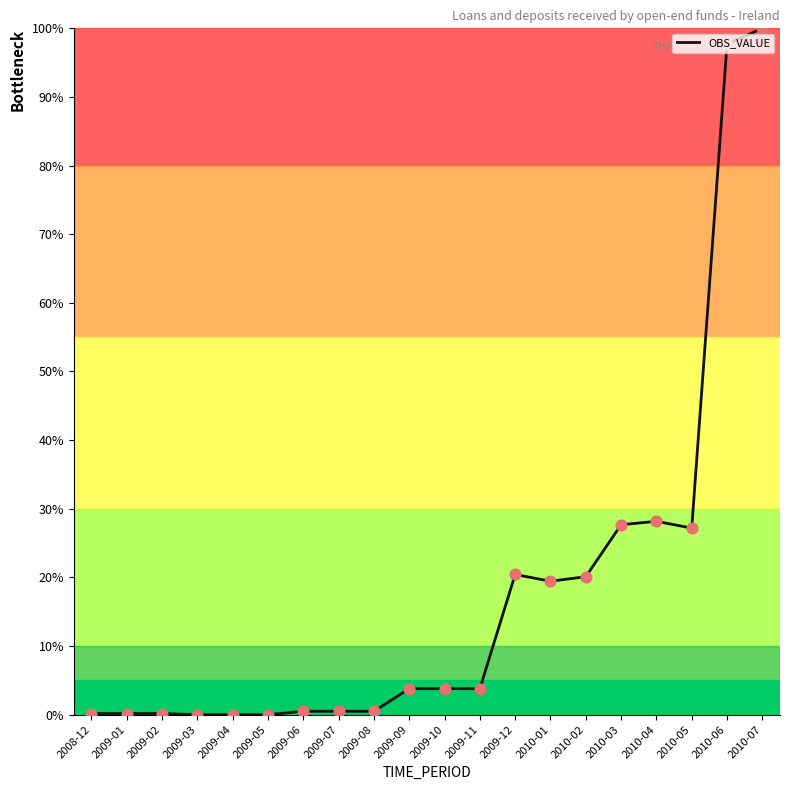

What is the change in value from 2009-11 to 2010-05?

+23.4